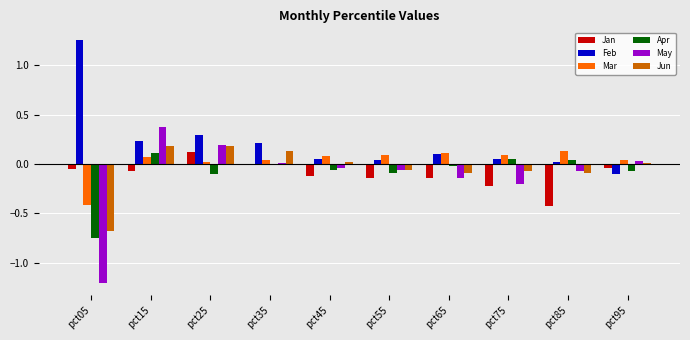

What is the total value across all series at pct65?

-0.2